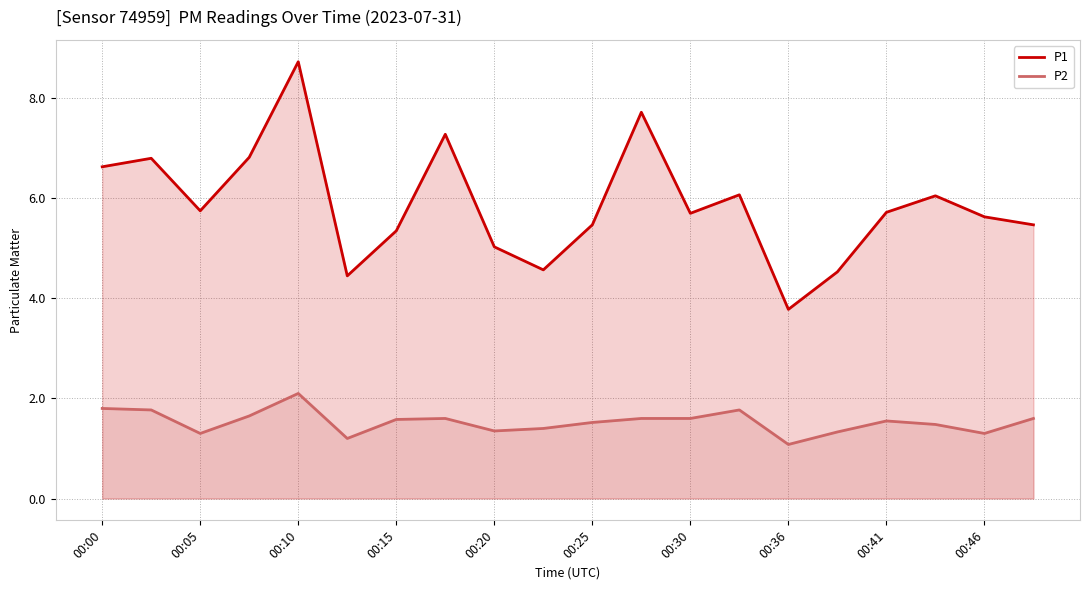

What is the value of the P2 point at the 15th from the left?

1.1